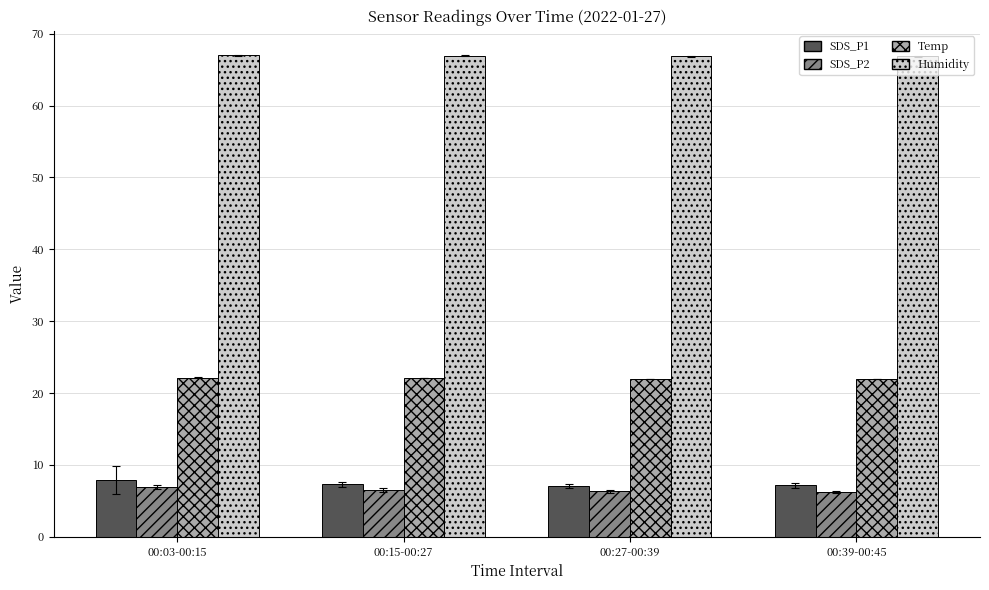

What is the label of the 2nd bar from the right?

00:27-00:39